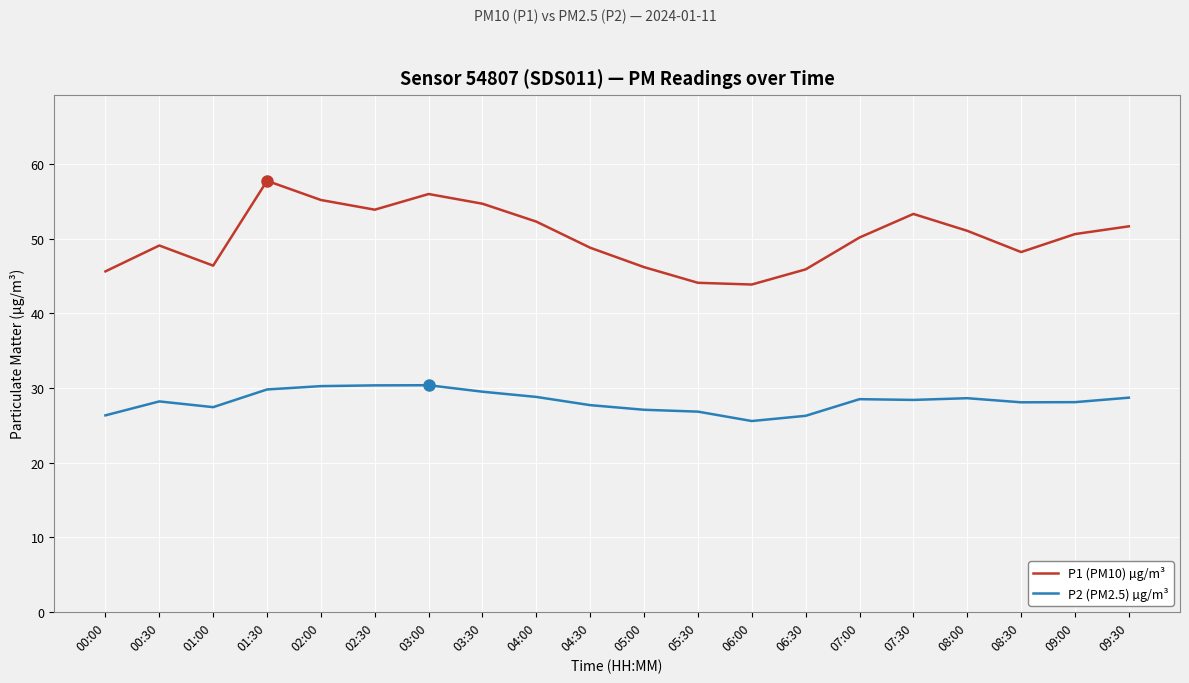

What is the average value of the P2 (PM2.5) µg/m³ series?

28.2